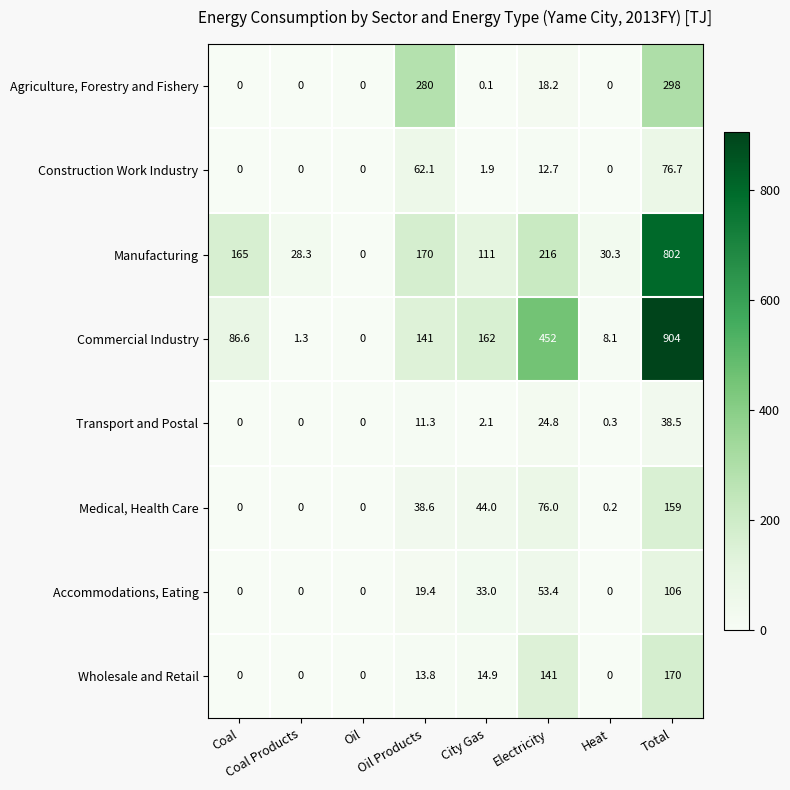

How many data points in Manufacturing are less than 165?

4